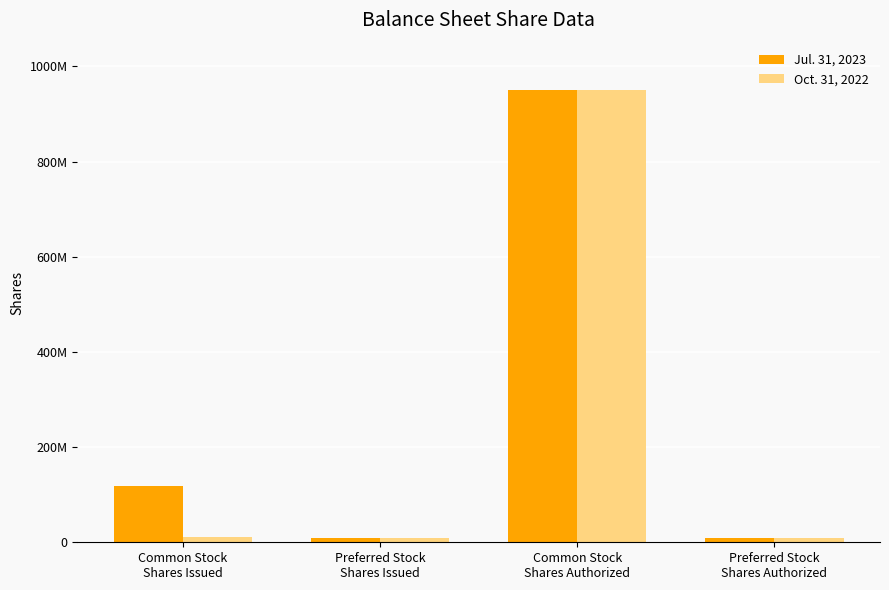

What is the average value of the Oct. 31, 2022 series?

245083824